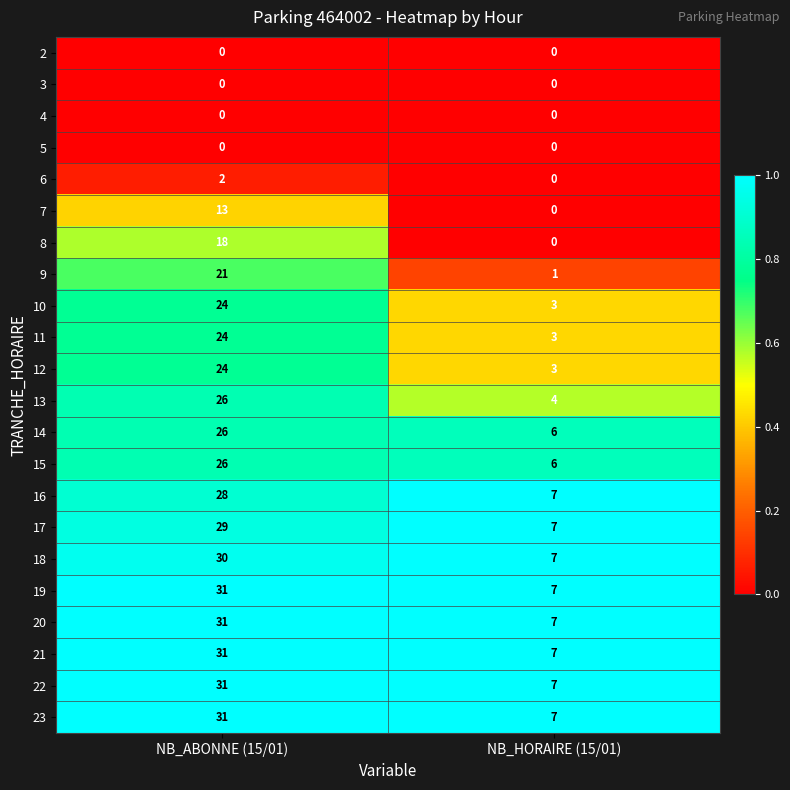

Rank the categories by 20 value from lowest to highest.

NB_HORAIRE (15/01), NB_ABONNE (15/01)